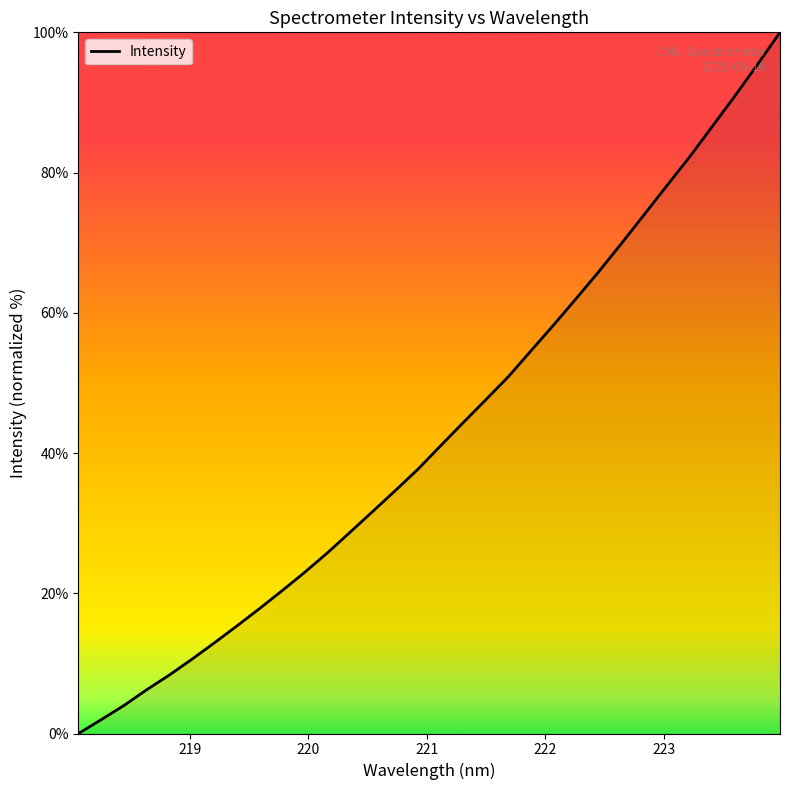

What is the greatest value displayed?

100.0